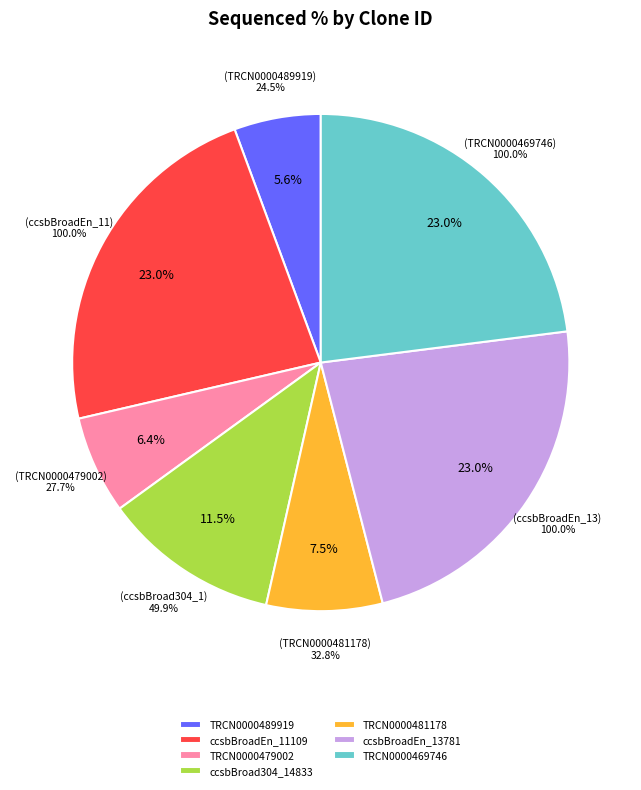

The ccsbBroadEn_13781 slice represents 23% of the pie. True or false?

True